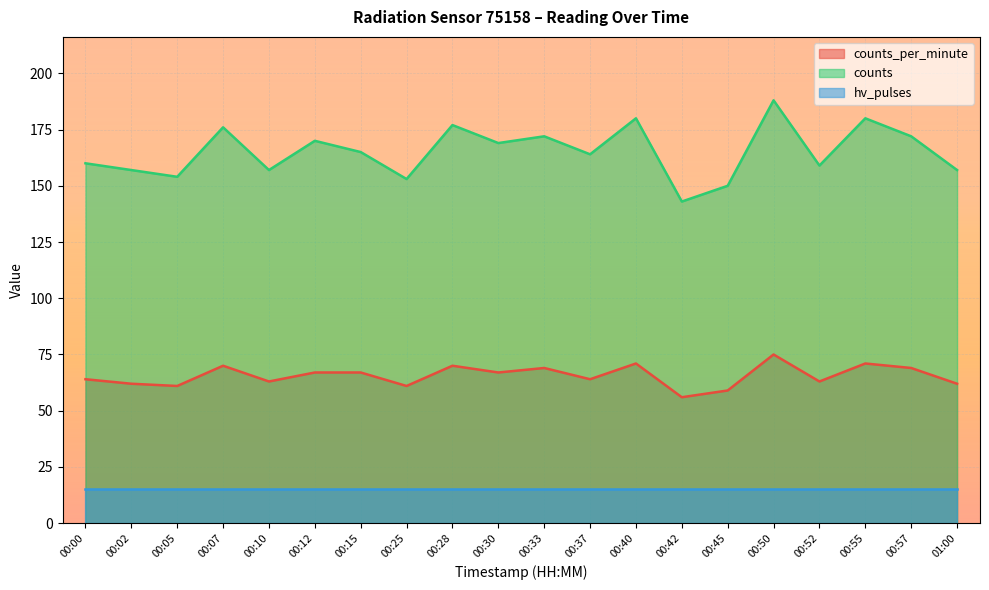

Rank the series at 00:42 from lowest to highest value.

hv_pulses, counts_per_minute, counts